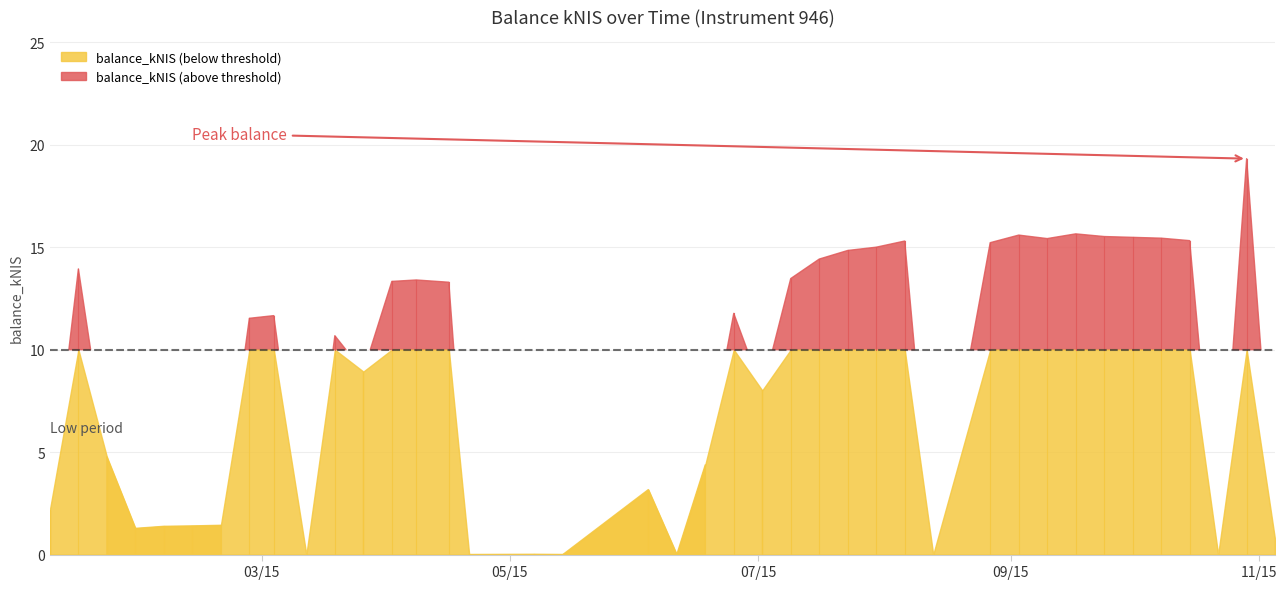

At which label does the data first exceed 11?

2015-01-15